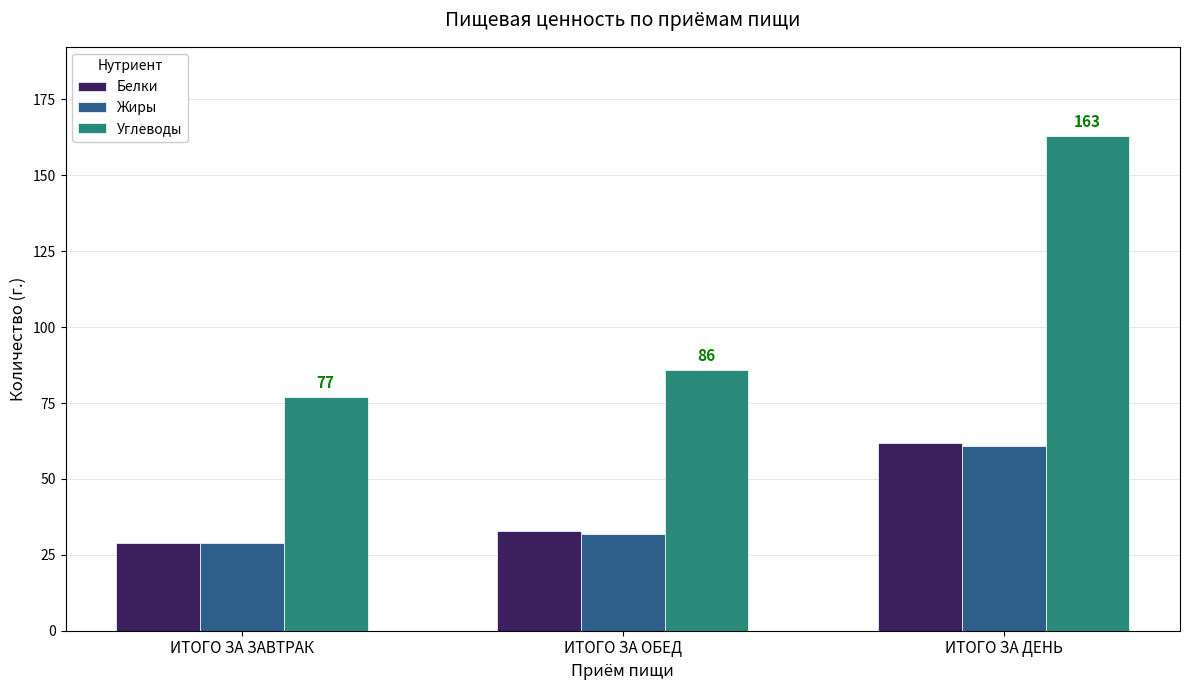

At which label is Углеводы closest to 120?

ИТОГО ЗА ОБЕД